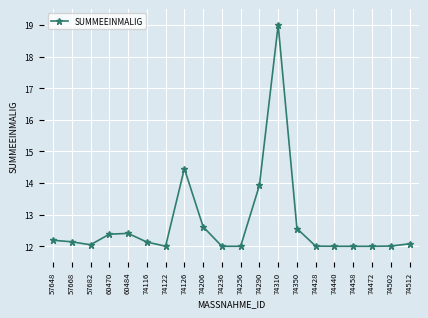

Where is the first local minimum?

57682